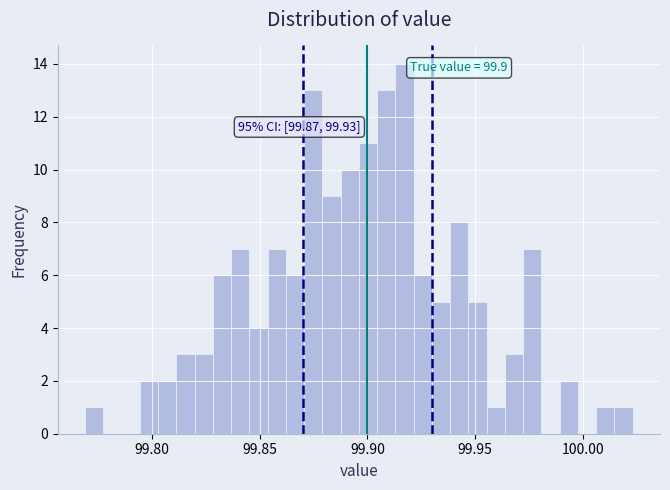

Read against the x-axis, roughly where is the centre of the tallest bar?

99.915